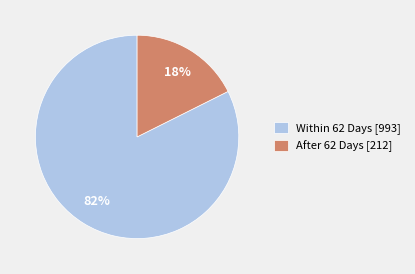

To the nearest percent, what percentage of the pie is After 62 Days [212]?

18%